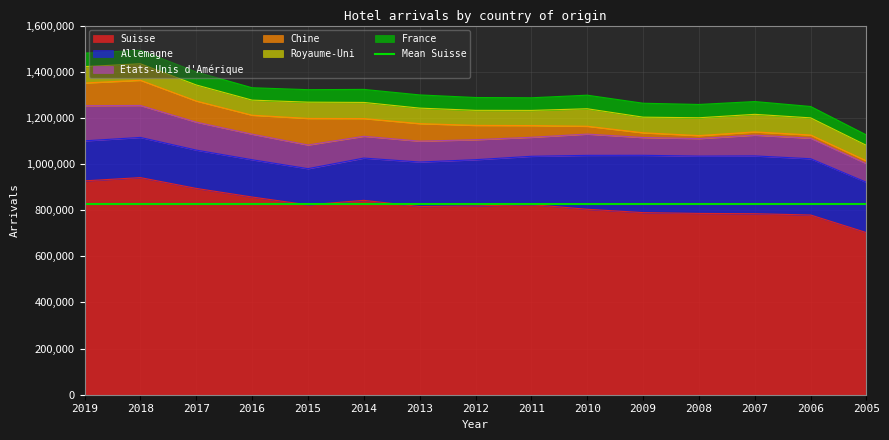

What is the difference between the Suisse values at 2013 and 2006?

36769